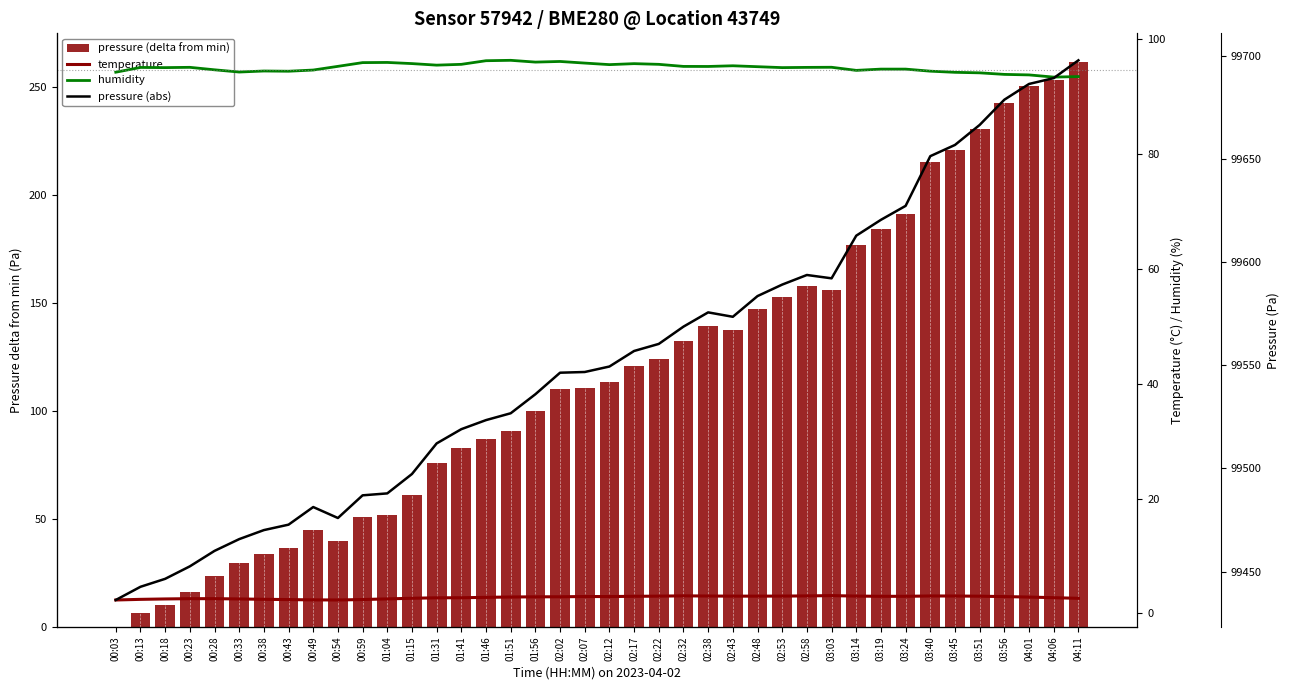

What is the average value of the pressure (abs) series?

99553.0